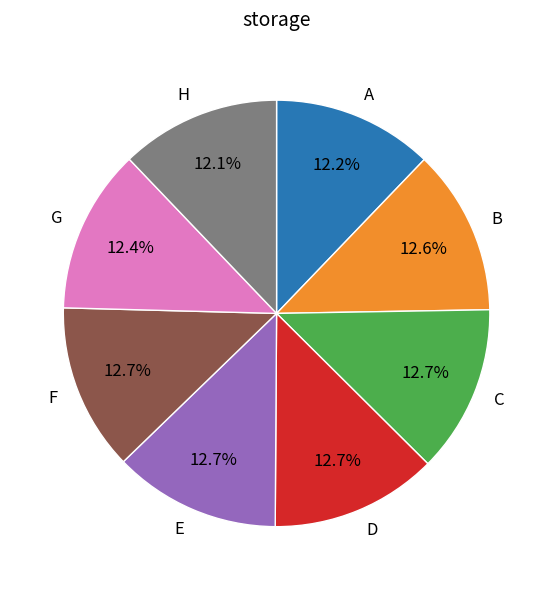

Is the sum of H and A greater than half?

No